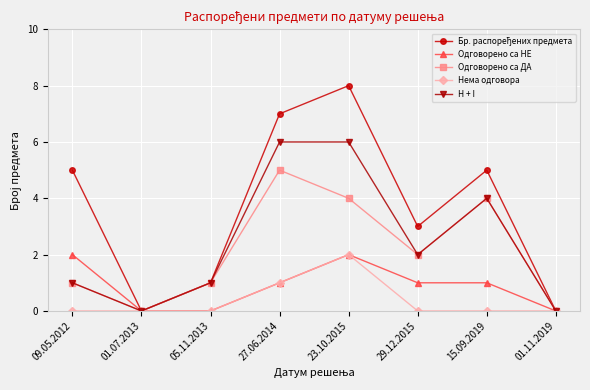

What is the label of the 6th point from the right?

05.11.2013